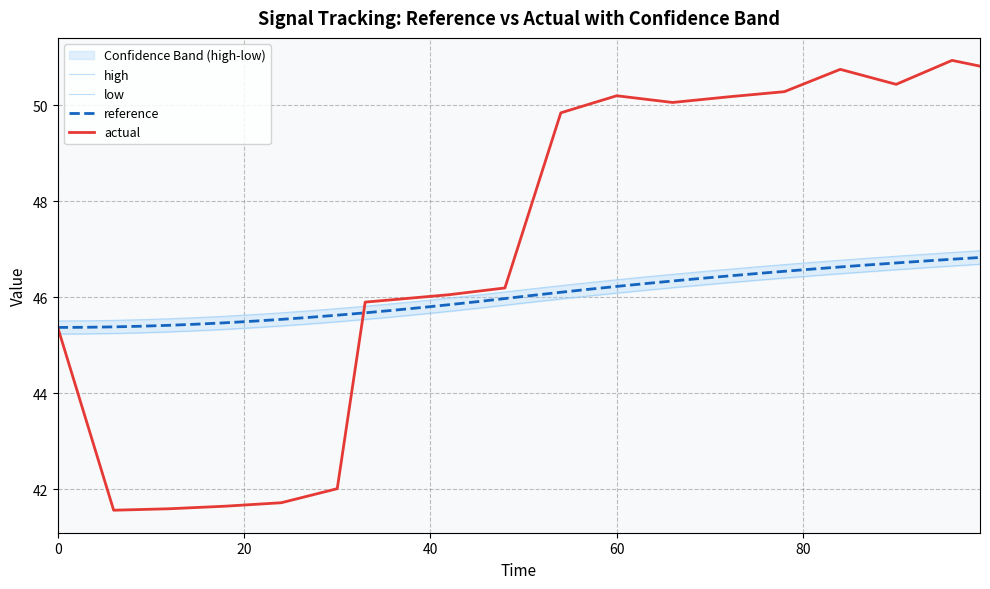

What is the minimum value for high?

45.5